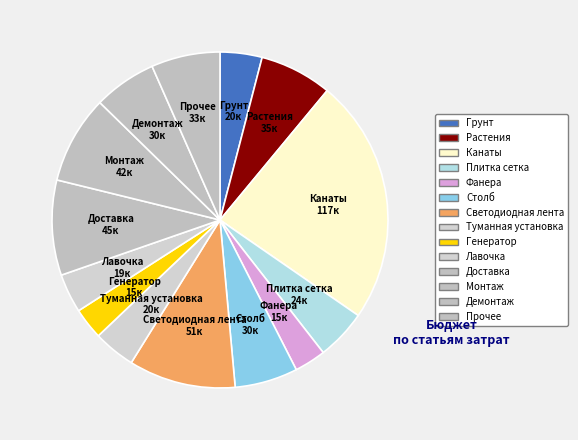

How many slices are in this pie chart?

14